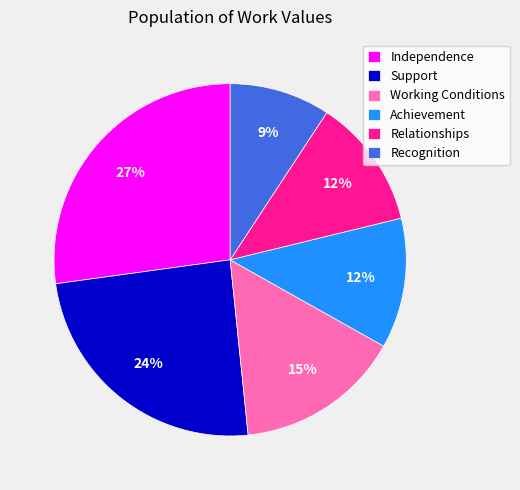

Is there a majority slice in this chart?

No